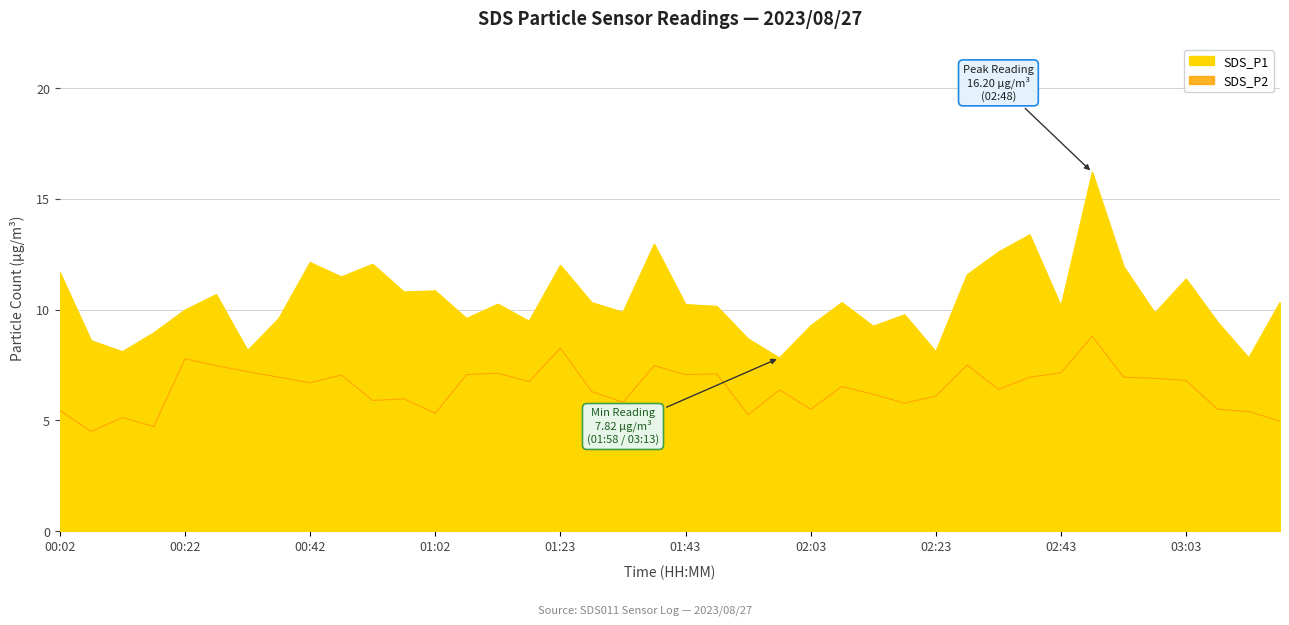

Where is the data nearest to the value 12?

01:23